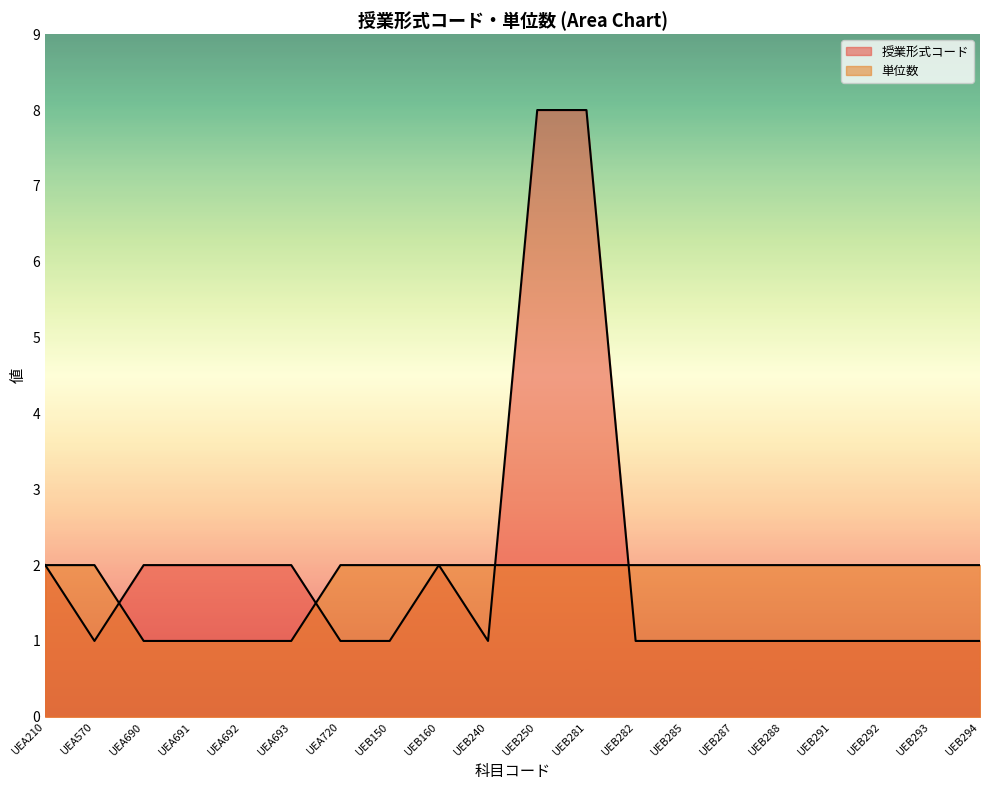

Read the 授業形式コード value at UEB150.

1